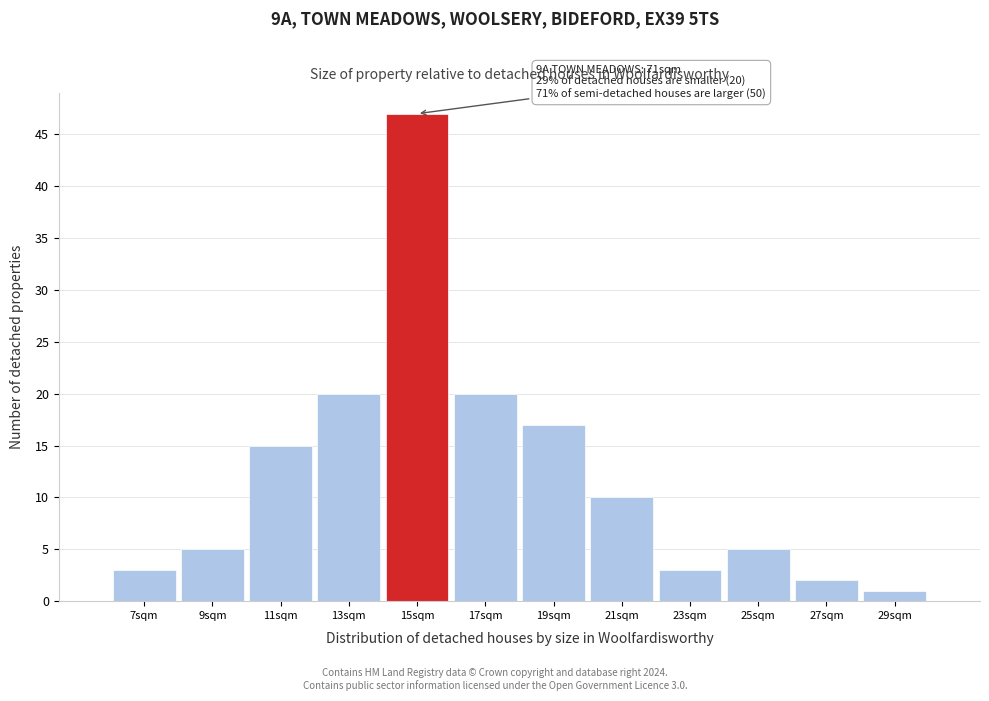

Reading right to left, list all the values displayed in this chart.

1	2	5	3	10	17	20	47	20	15	5	3